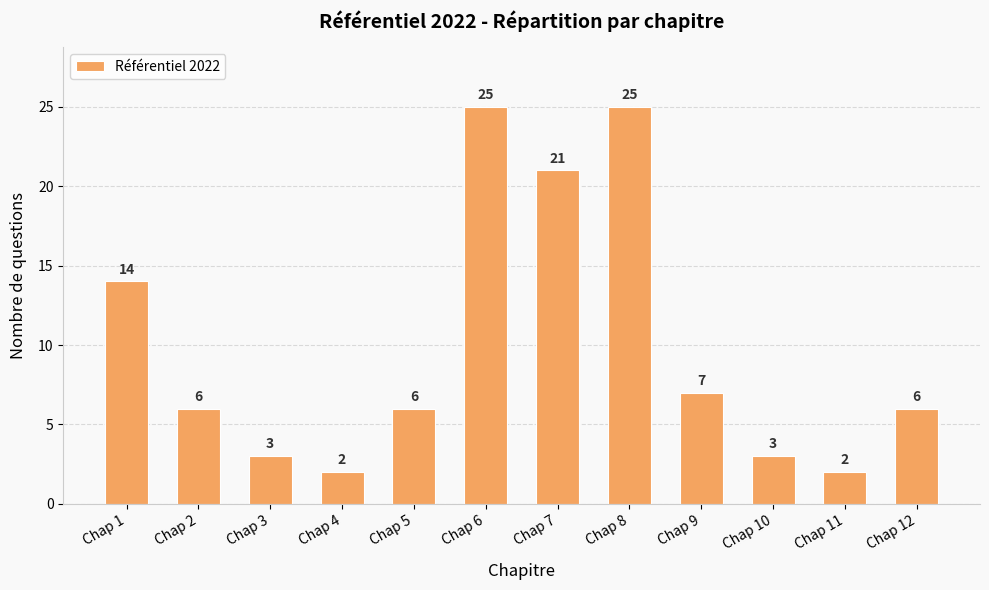

Which has a higher value, Chap 3 or Chap 11?

Chap 3